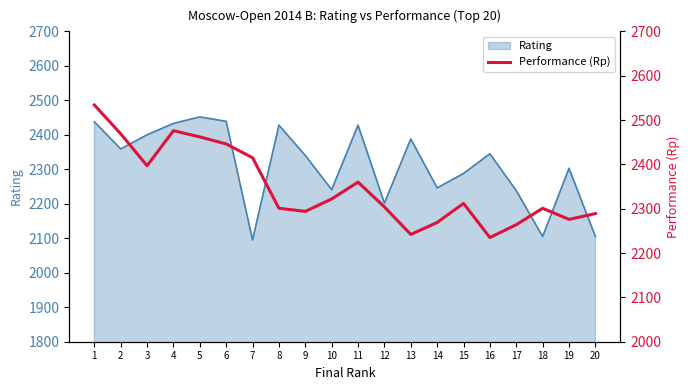

Approximately how many times larger is the value at 12 compared to 9?

1.0